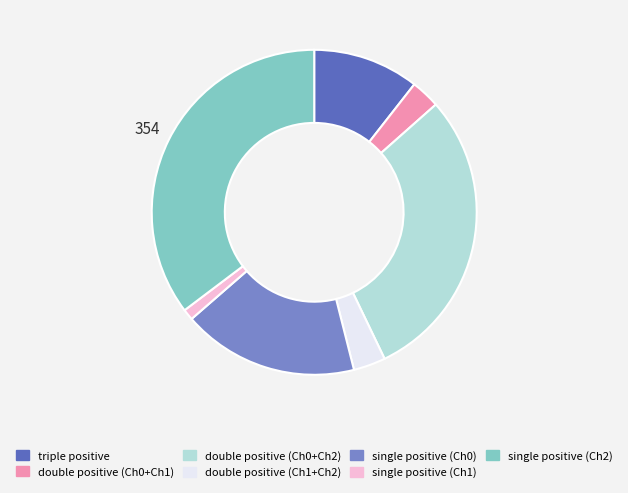

Which slice is the largest?

single positive (Ch2)